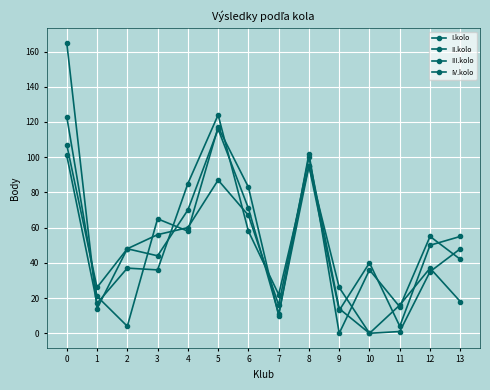

Is this an area chart (filled region under the line)?

No